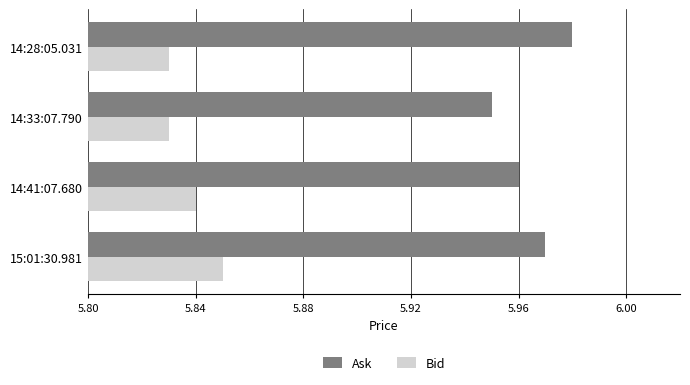

At which label is Ask closest to 5?

14:33:07.790